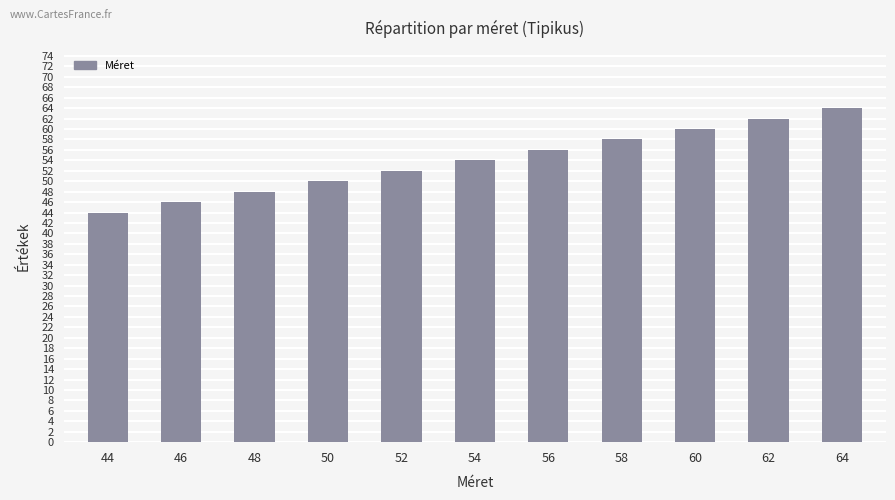

Read the value at 50, to the nearest 10.

50